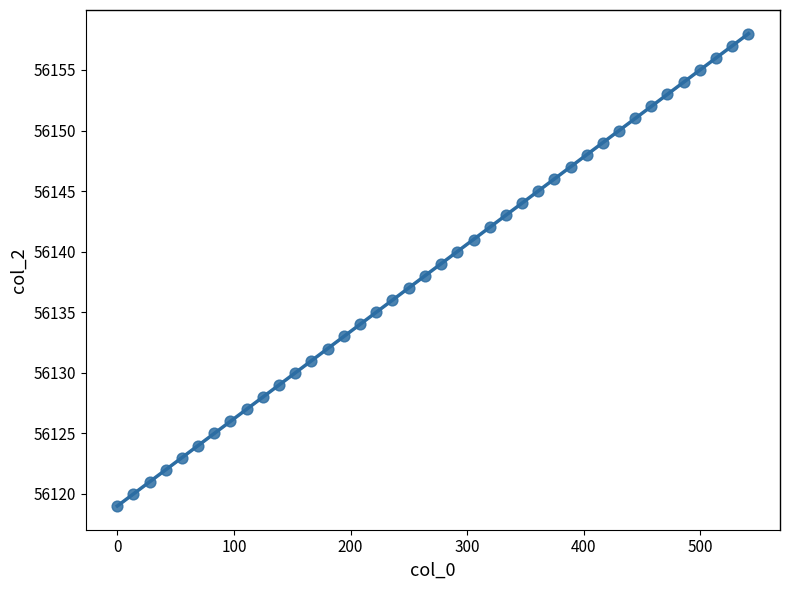

What is the range of Y values (max minus min)?

39